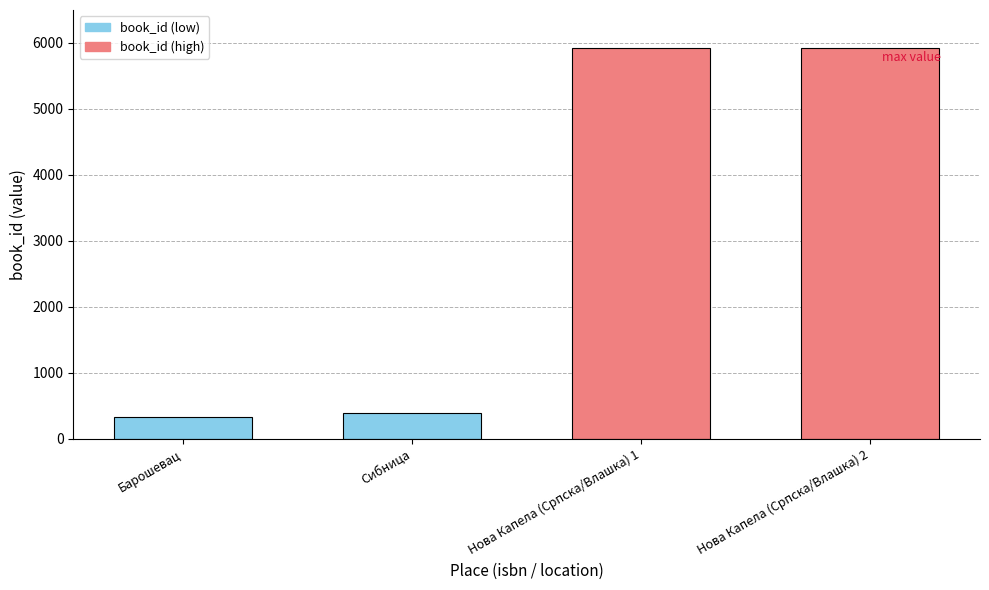

Is it true that the value at Сибница is 240?

False